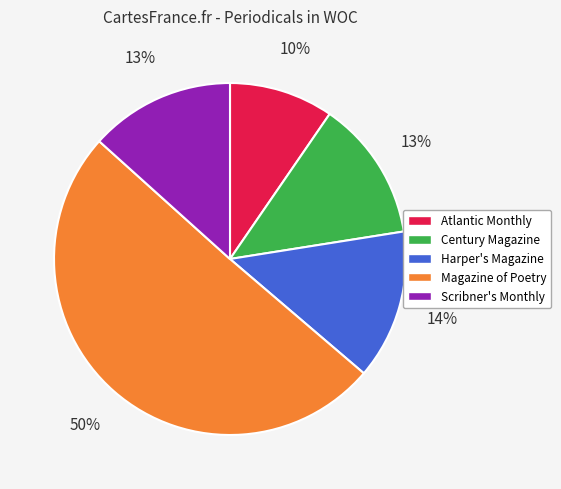

To the nearest percent, what is the combined percentage of Harper's Magazine and Magazine of Poetry?

64%